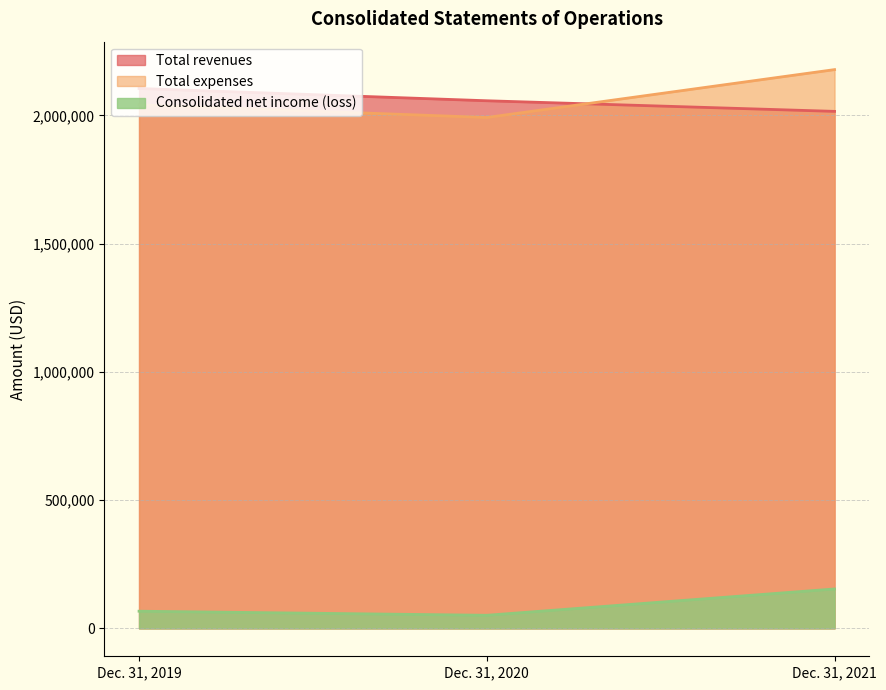

Reading left to right, extract all data points from this chart.

Total revenues: Dec. 31, 2019=2104606	Dec. 31, 2020=2056761	Dec. 31, 2021=2015364
Total expenses: Dec. 31, 2019=2041026	Dec. 31, 2020=1991537	Dec. 31, 2021=2178215
Consolidated net income (loss): Dec. 31, 2019=66816	Dec. 31, 2020=50918	Dec. 31, 2021=153488